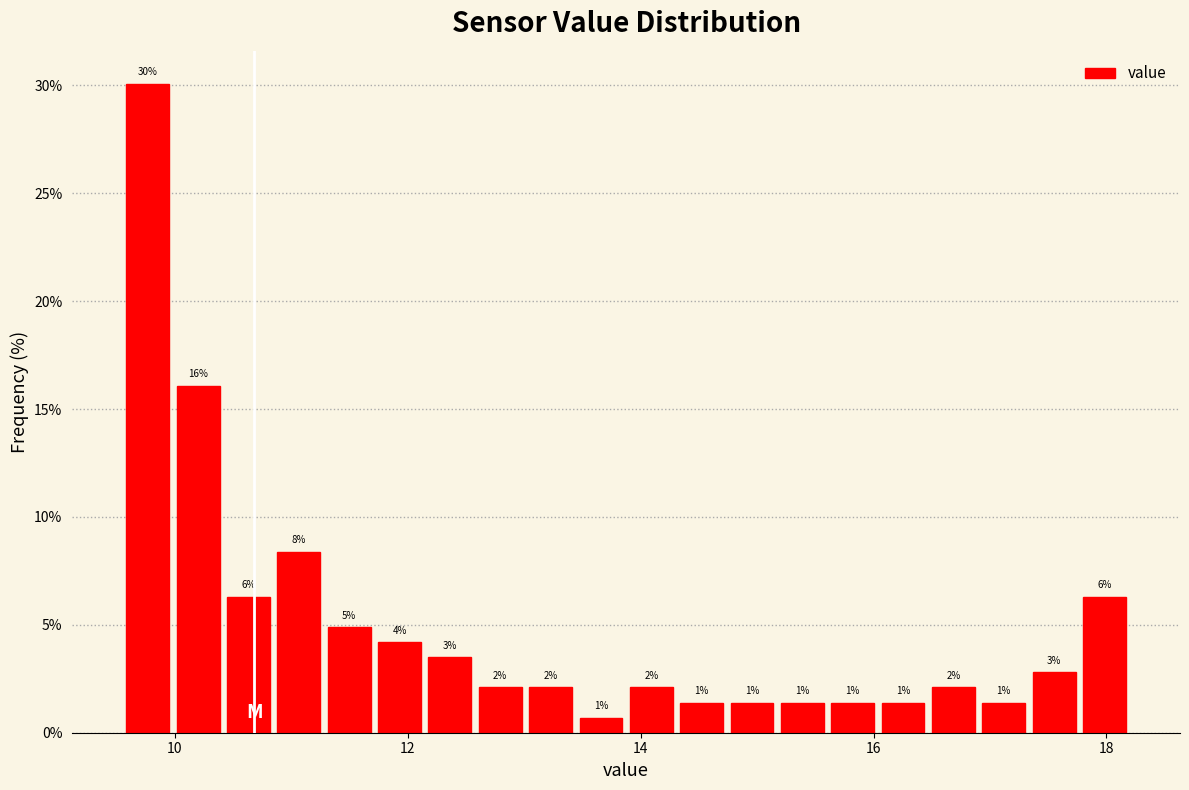

Around what value on the x-axis is the tallest bar? Give the approximate position of its centre, as read against the axis.

9.8